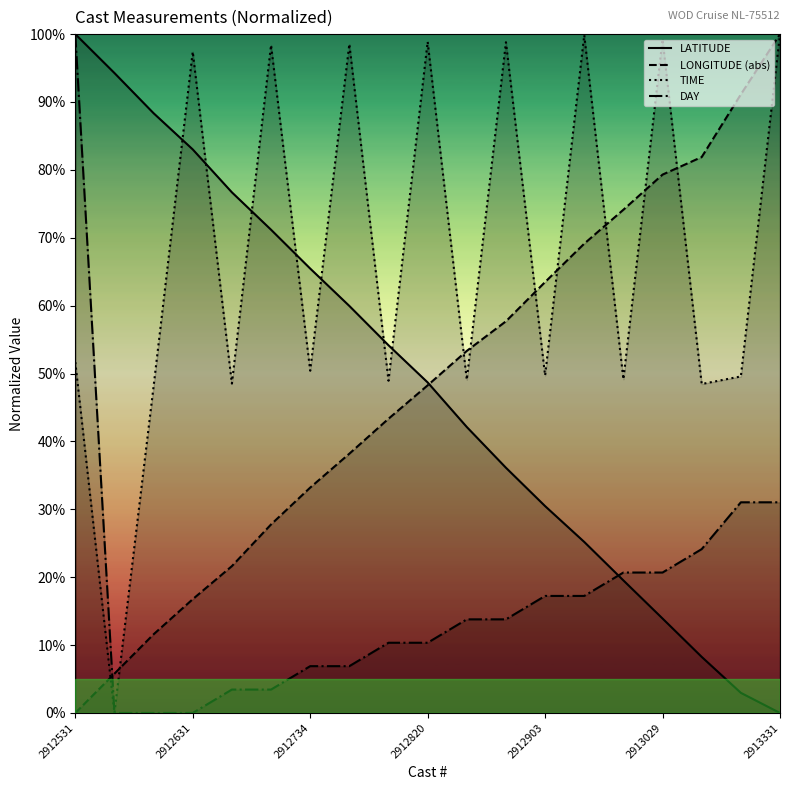

What is the average value of the LONGITUDE (abs) series?

48.2